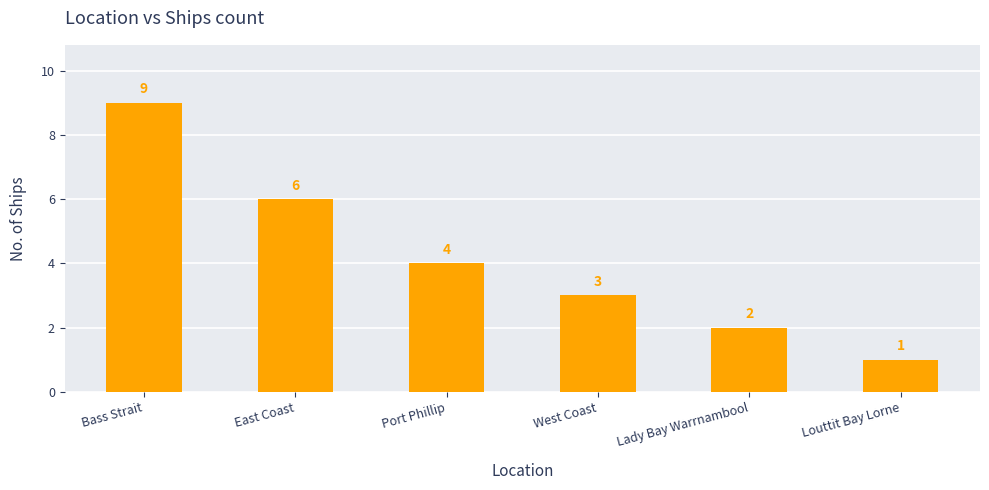

Which category has the lowest value across all series?

Louttit Bay Lorne